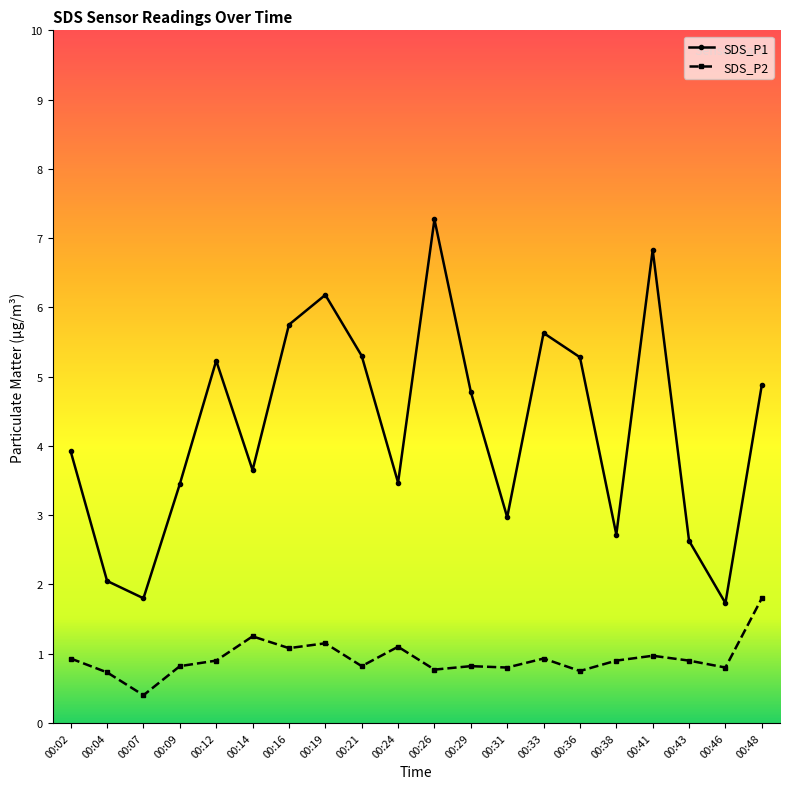

At which category does SDS_P1 reach its first local valley?

00:07